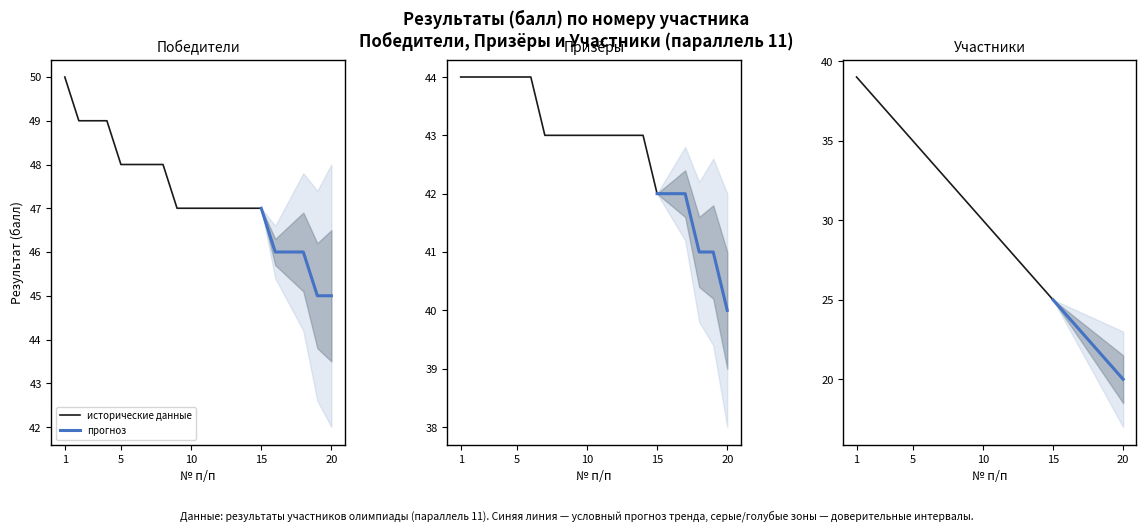

Which category has the highest value in the Участник series?

1